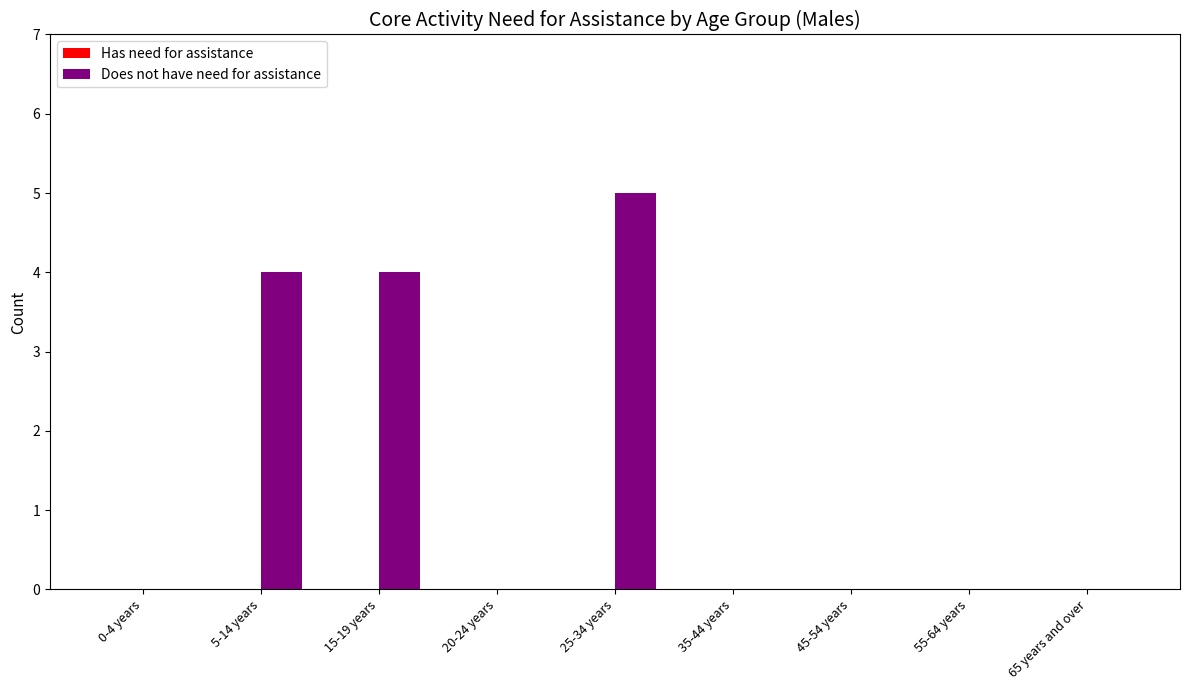

What is the change in value from 5-14 years to 65 years and over?

-4